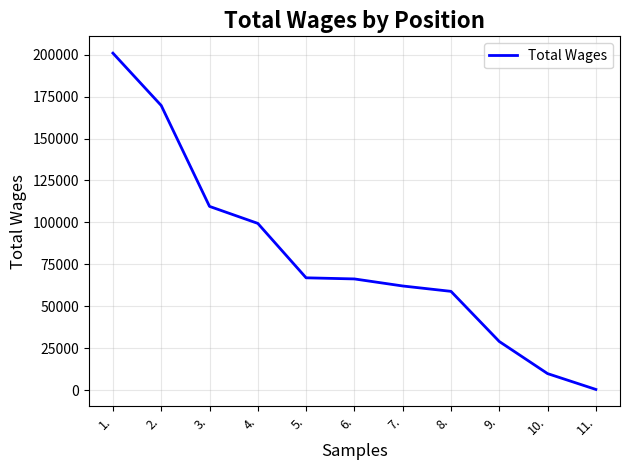

Between 6. and 3., which is larger?

3.